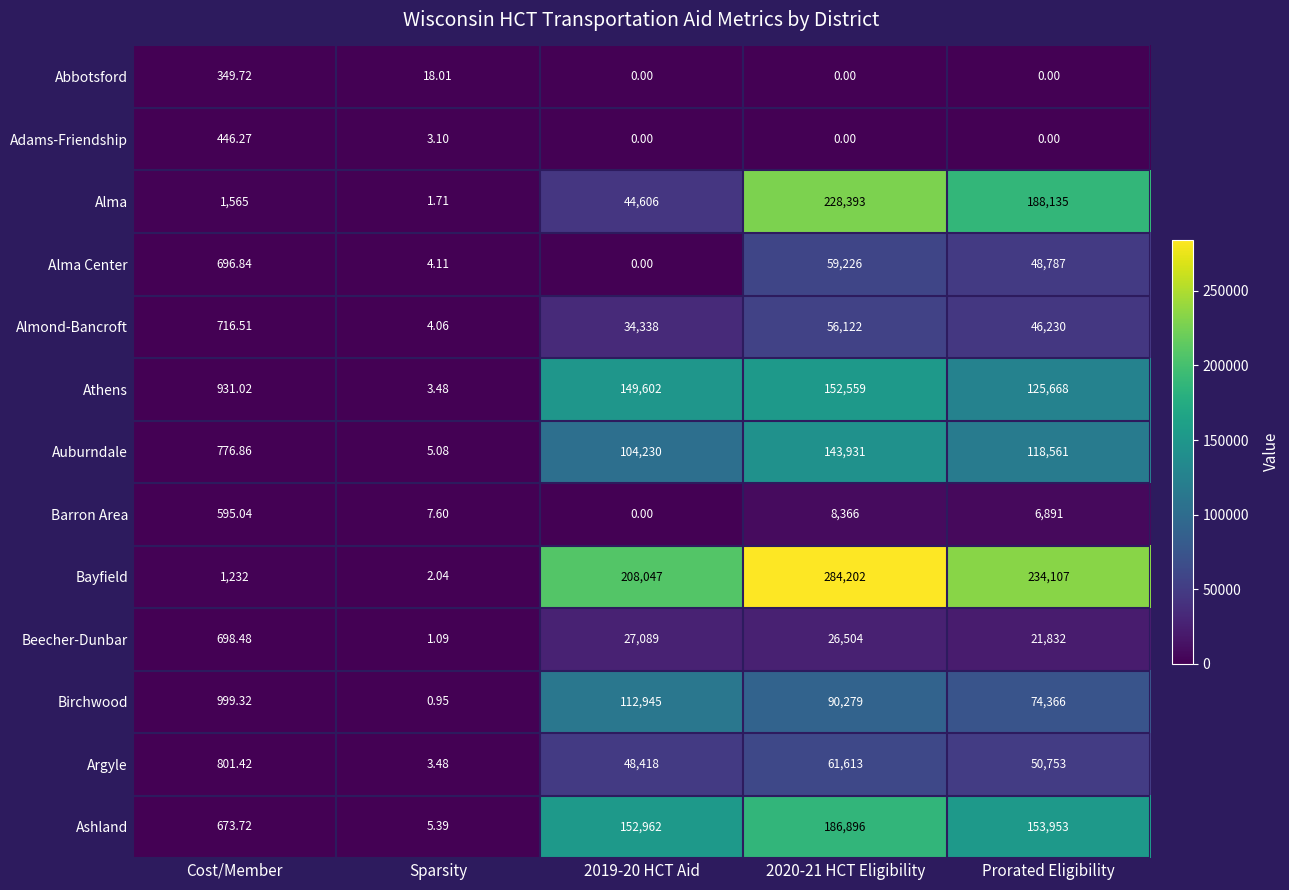

What is the difference between the highest and lowest values at Prorated Eligibility?

234107.0